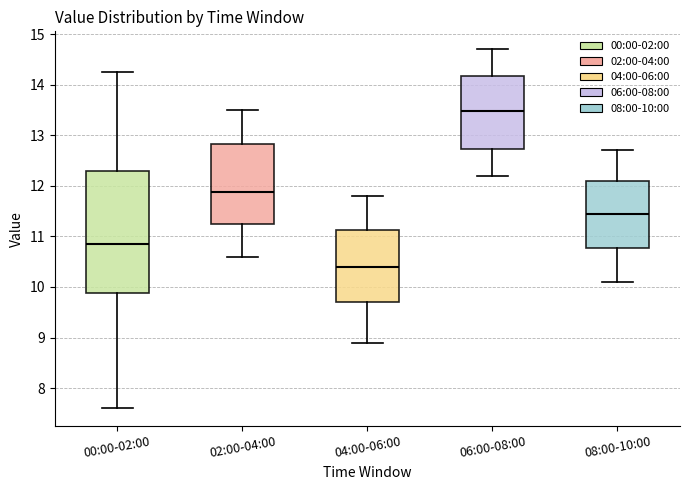

Which box is the tallest, from its lower edge to its upper edge?

00:00-02:00